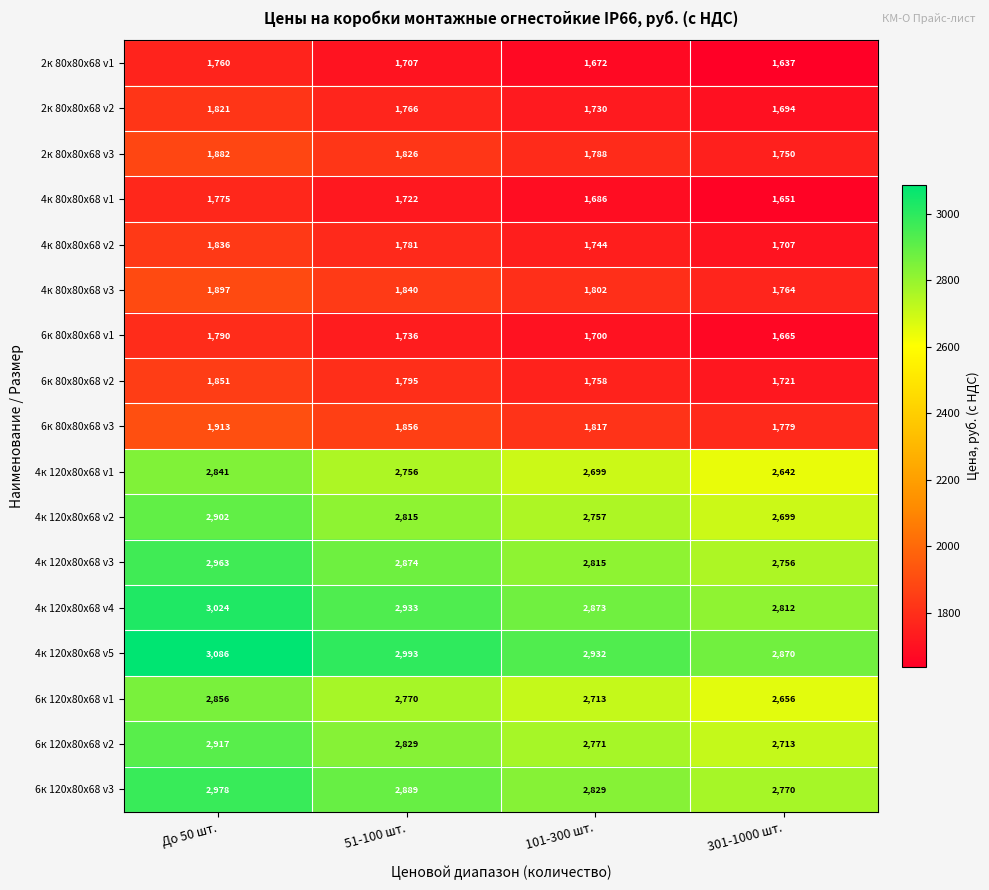

The value of 2к 80х80х68 v3 at 101-300 шт. is 3043. True or false?

False